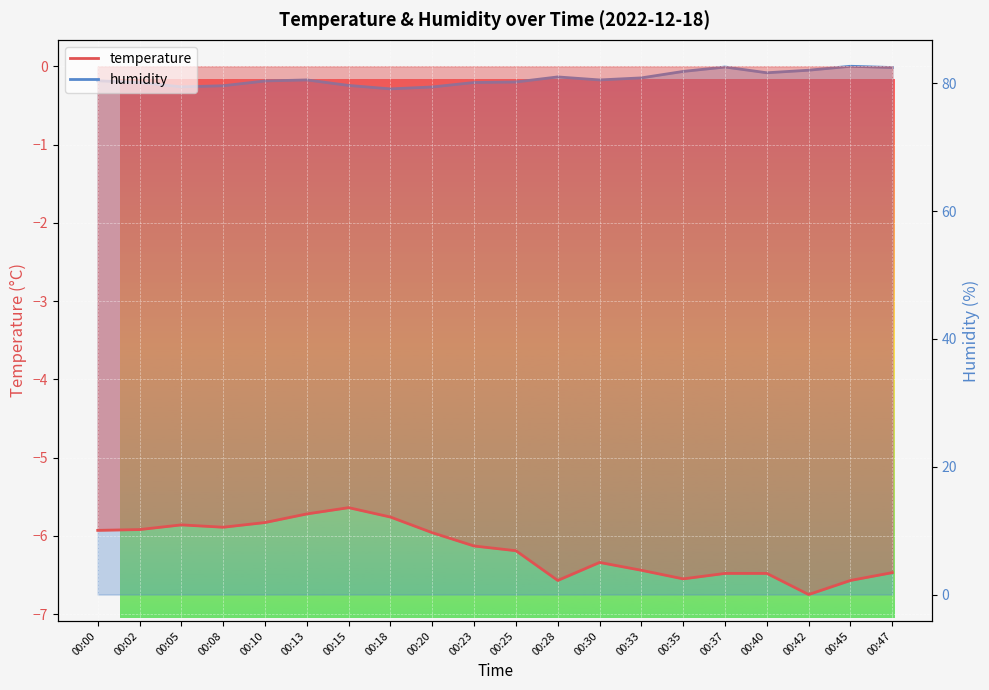

What is the value of the temperature point at the 10th from the left?

-6.1